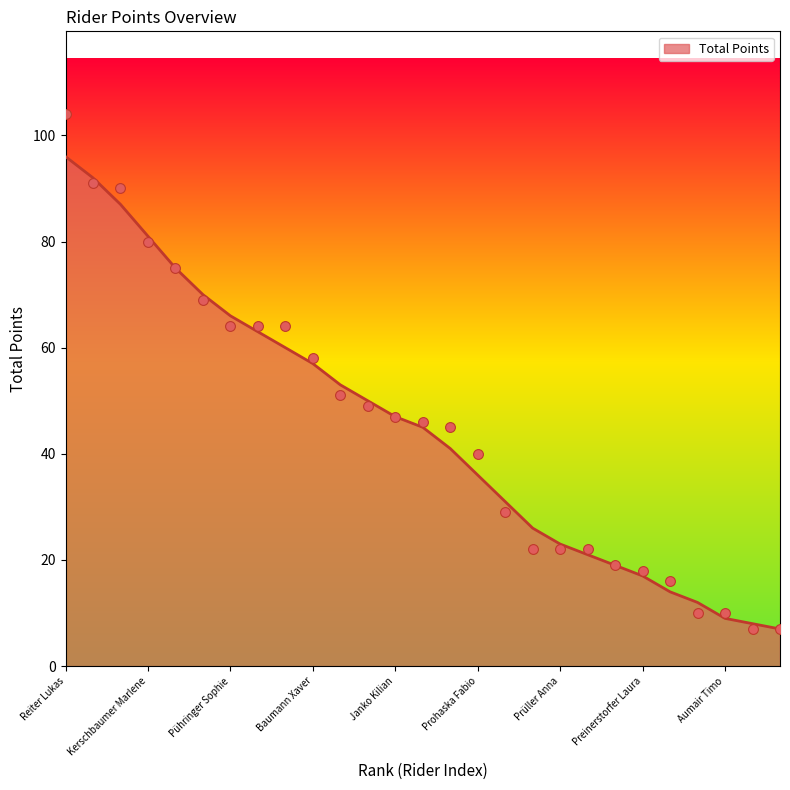

True or false: Total Points has a value of 14 at Prohaska Fabio.

False